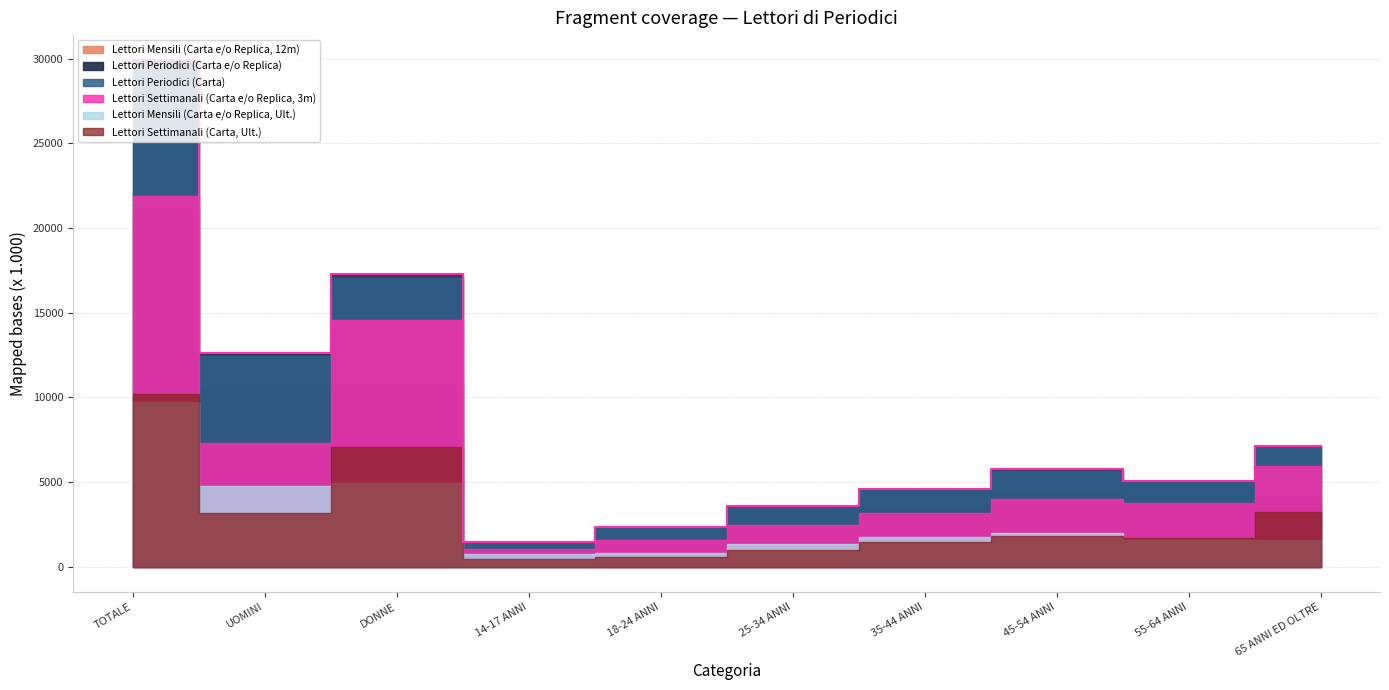

True or false: Lettori Settimanali (Carta, Ult.) and Lettori Settimanali (Carta e/o Replica, 3m) intersect in this chart.

False